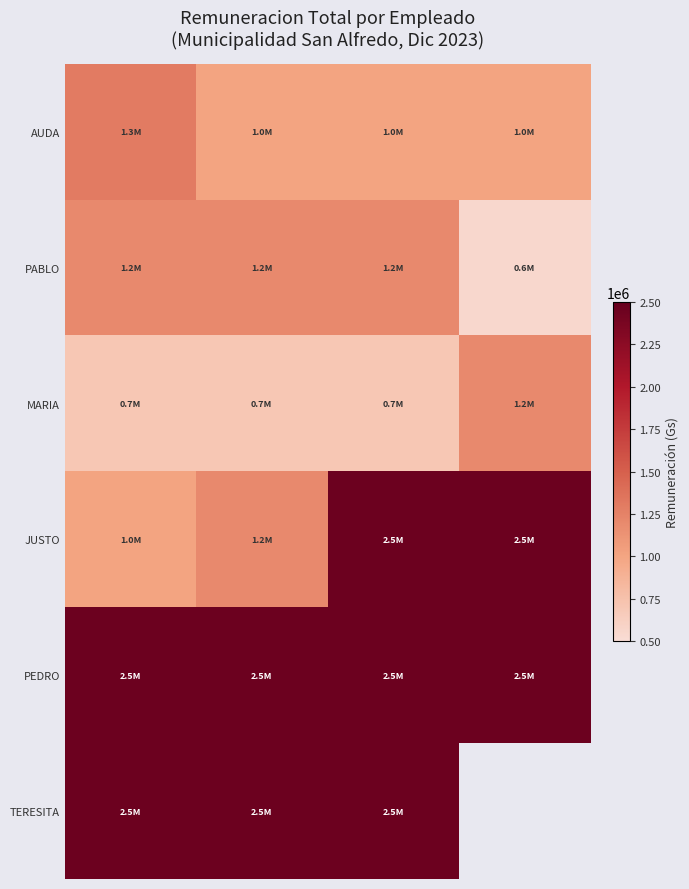

Which category has the highest value across all series?

2